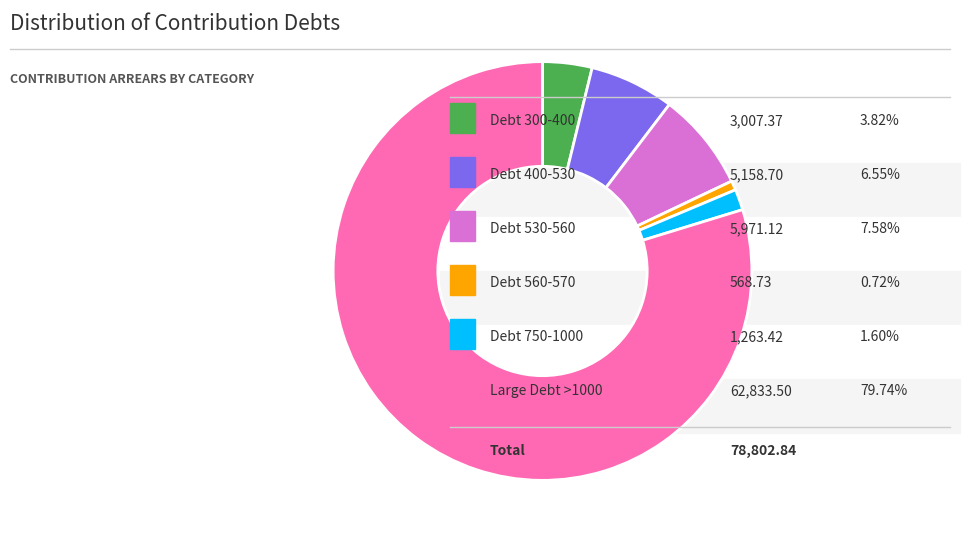

Is there any slice that represents more than half of the pie?

Yes